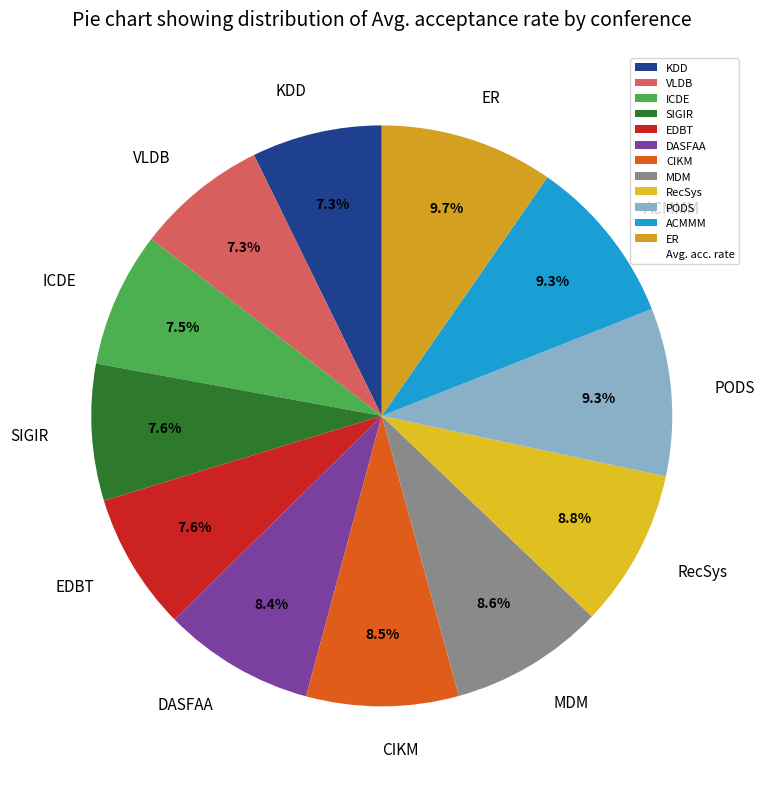

Is VLDB the majority of the pie?

No